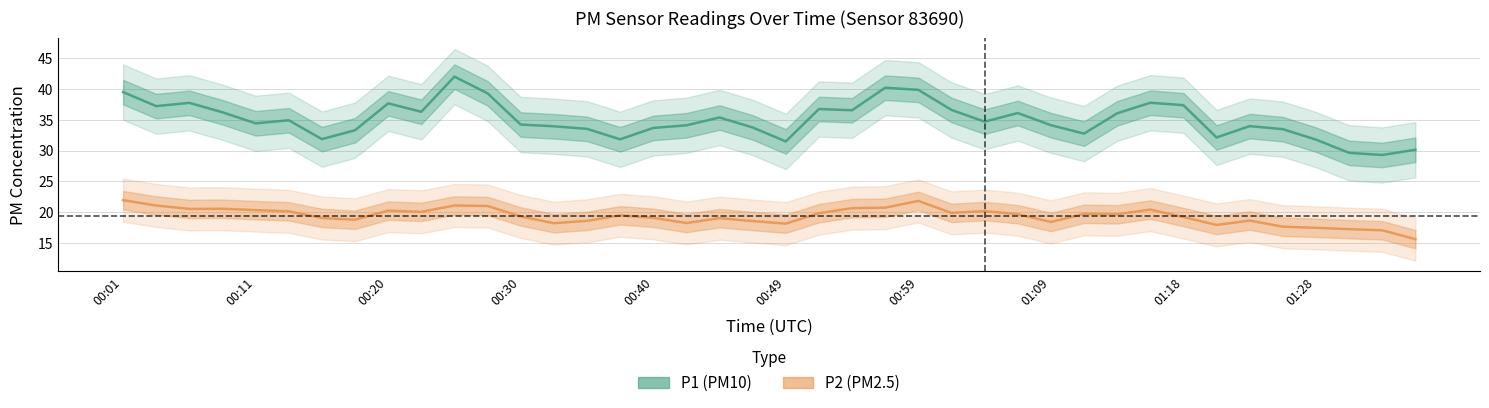

True or false: P1 has more than 0 points higher than both neighbors.

True